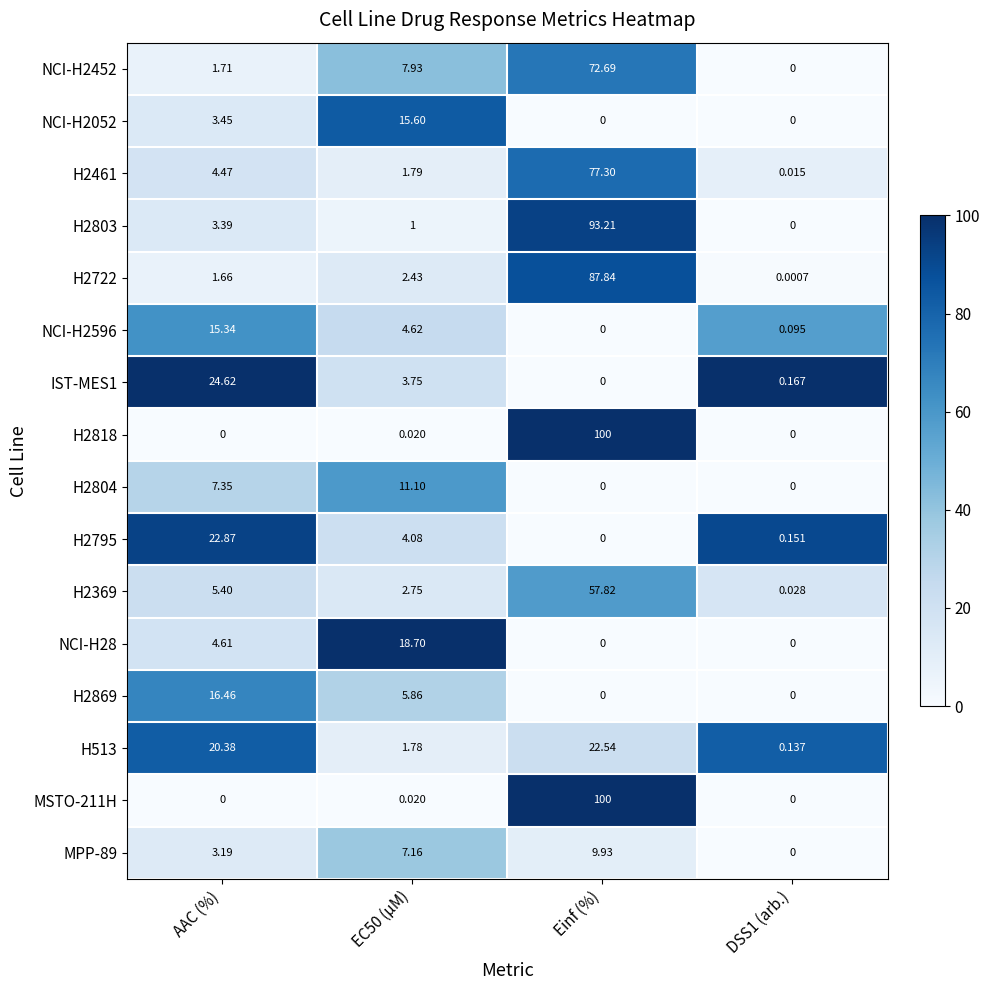

At which label does NCI-H2596 first exceed 4?

AAC (%)